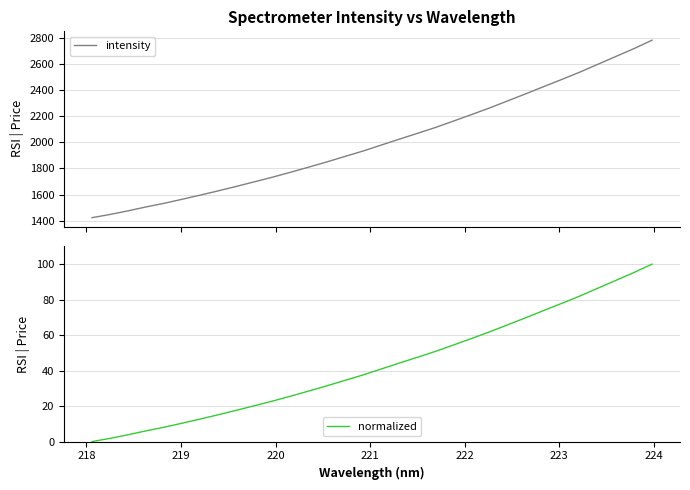

What is the difference between the second highest and second lowest values in the normalized series?

93.5